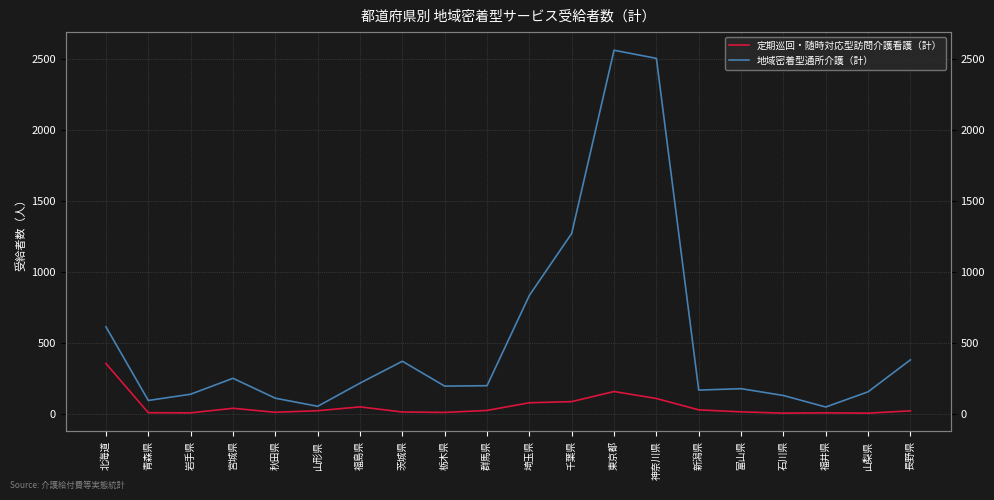

In 定期巡回・随時対応型訪問介護看護（計）, how many points are lower than both neighbors (excluding endpoints)?

5